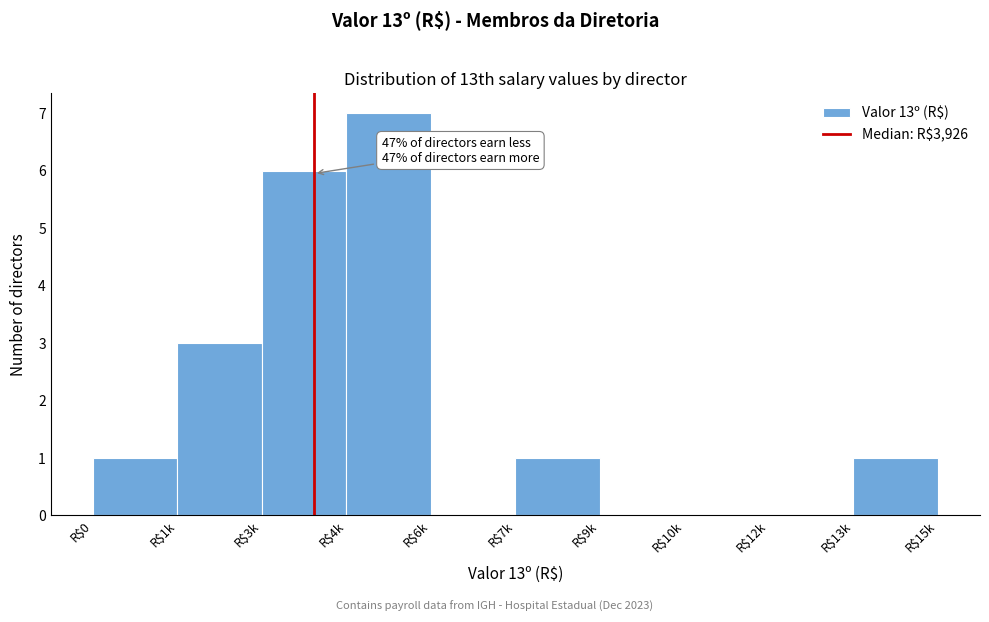

Is it true that the value at R$0 is 0?

False